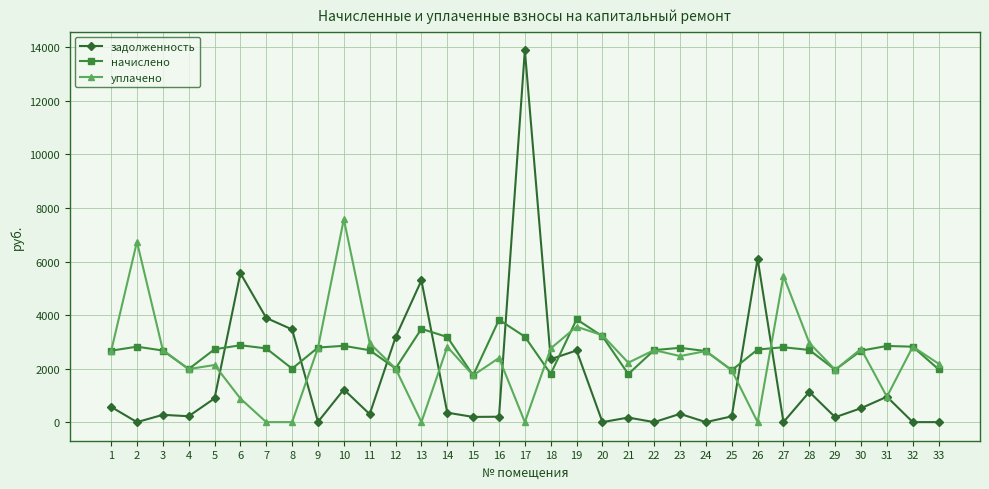

What is the maximum value for задолженность?

13894.5